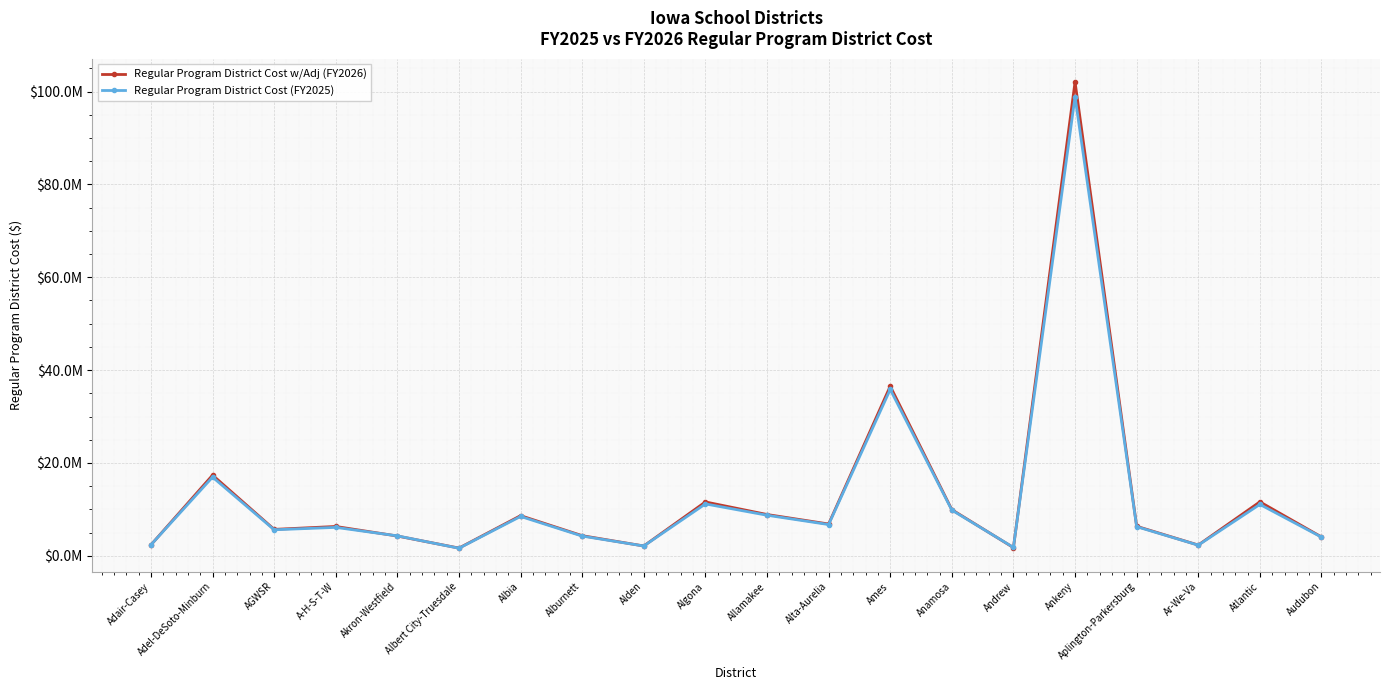

What is the spread (max minus min) of values at Aplington-Parkersburg?

84318.4